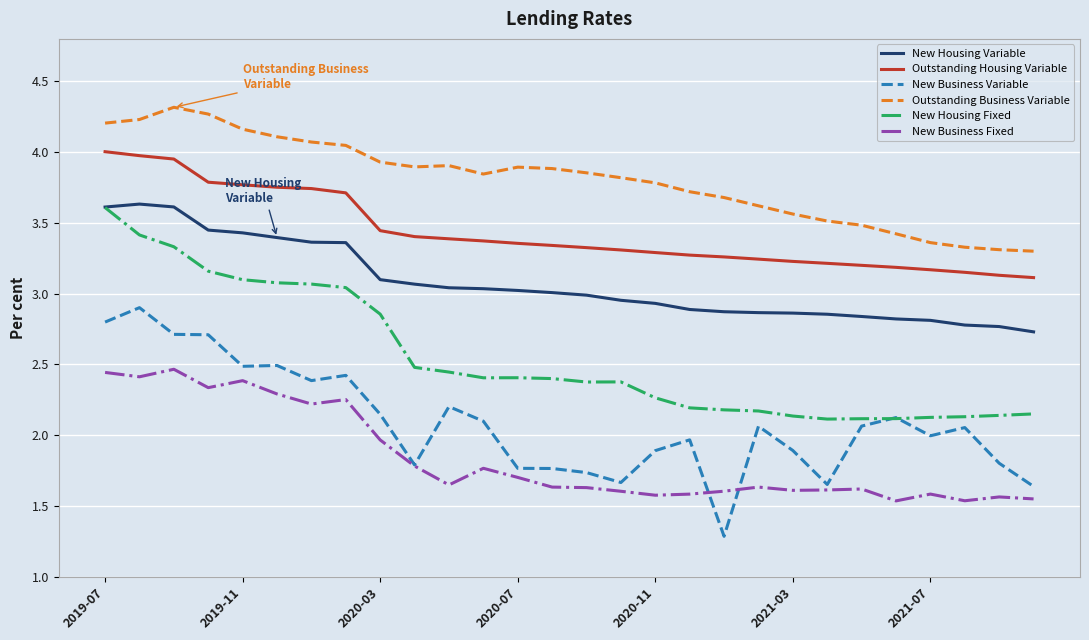

True or false: New Business Fixed and Outstanding Business Variable intersect in this chart.

False